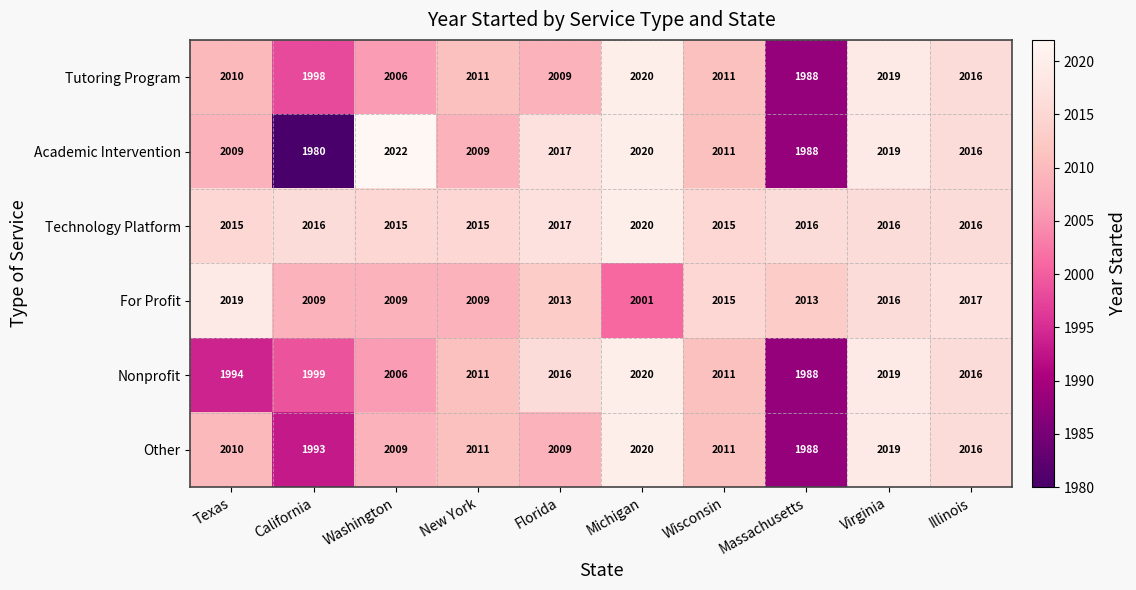

Which category has the lowest value across all series?

California